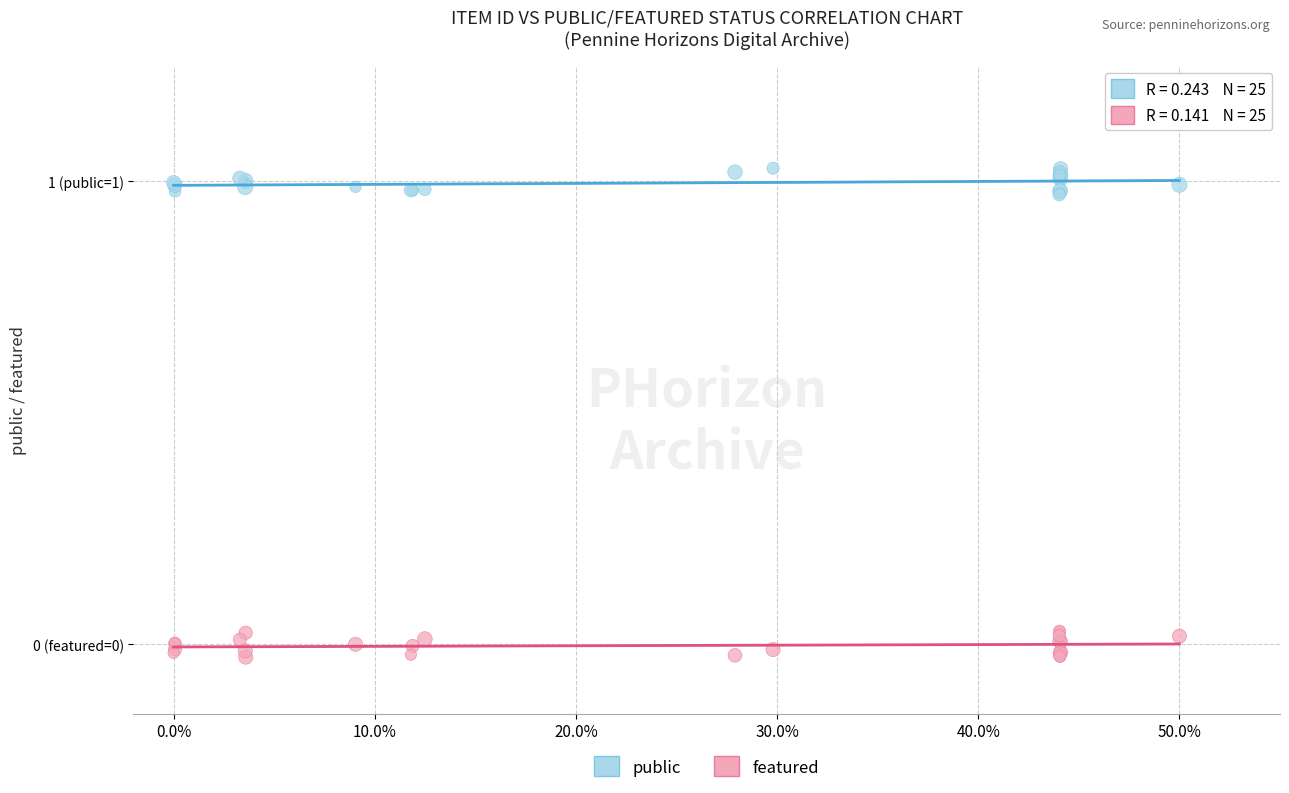

Which series contains the highest Y value?

public